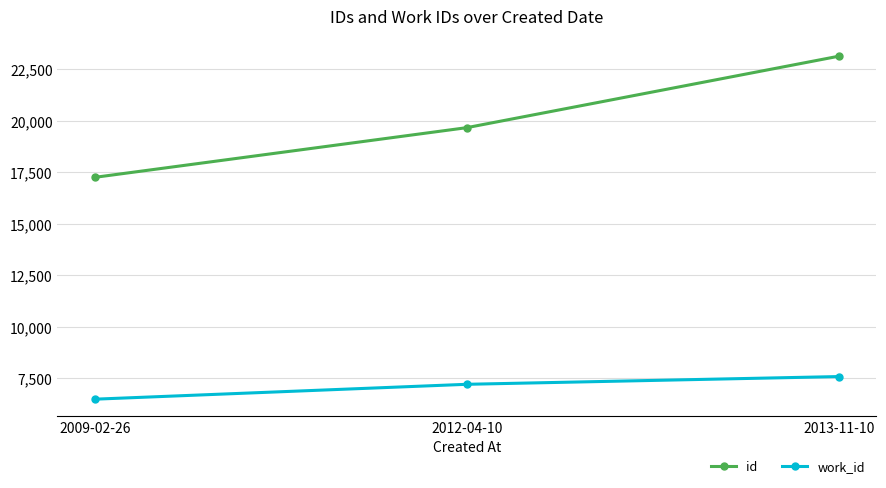

What is the lowest value of the work_id series?

6489